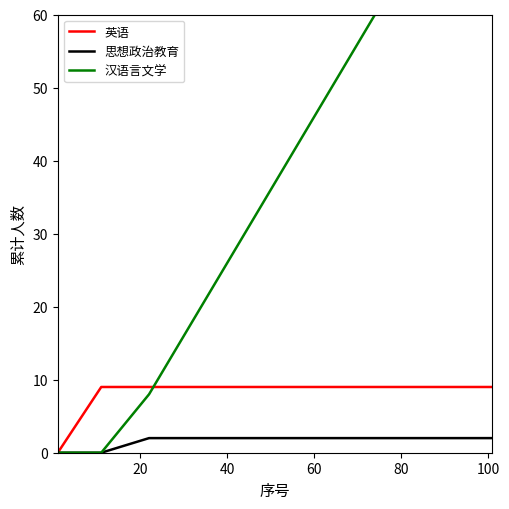

How many data points does each series have?

10